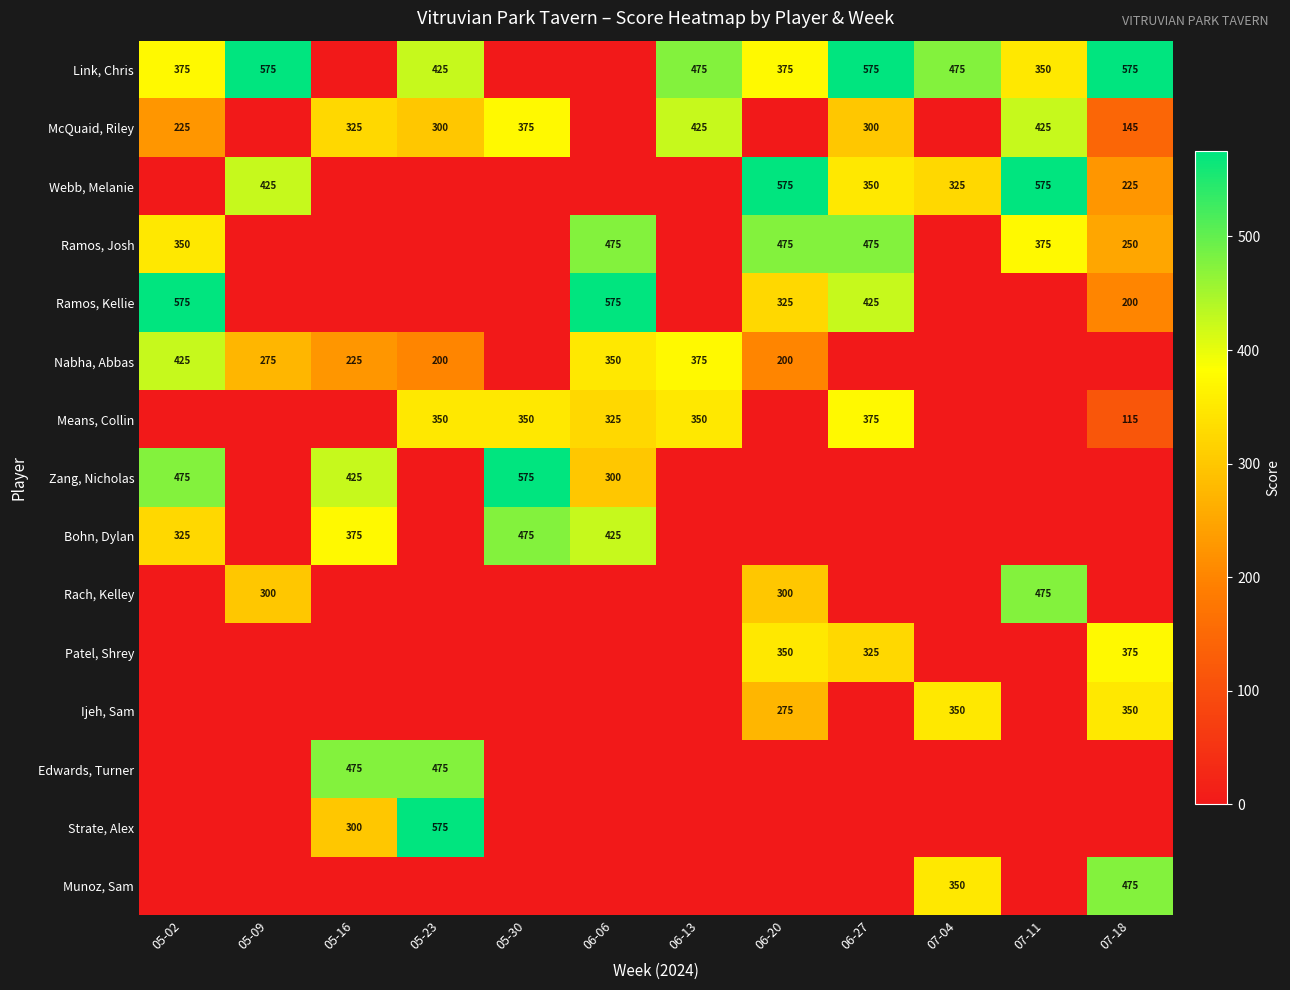

The Ijeh, Sam series shows 595 at 07-18. True or false?

False